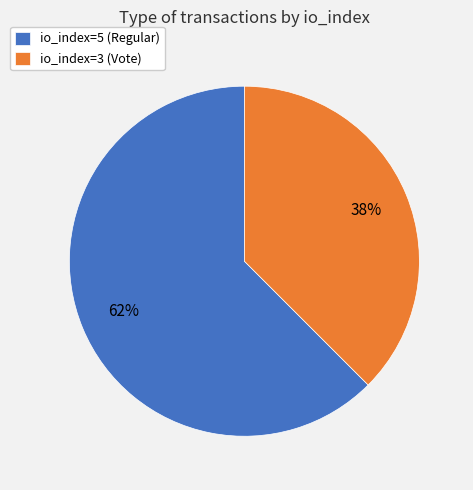

What is the largest slice in the pie chart?

io_index=5 (Regular)